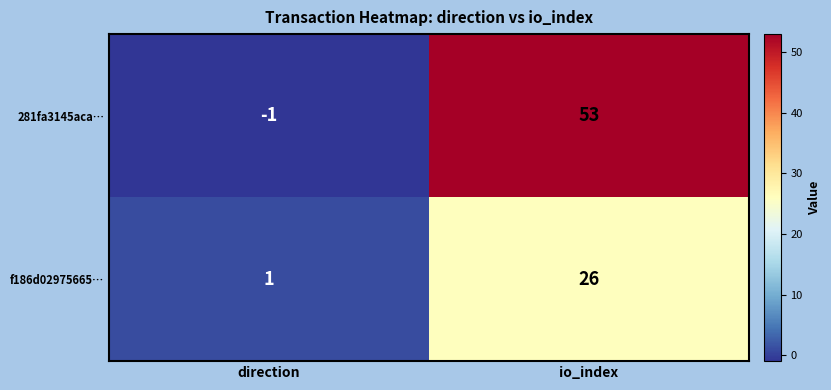

Which series has the largest total across all categories?

281fa3145aca…